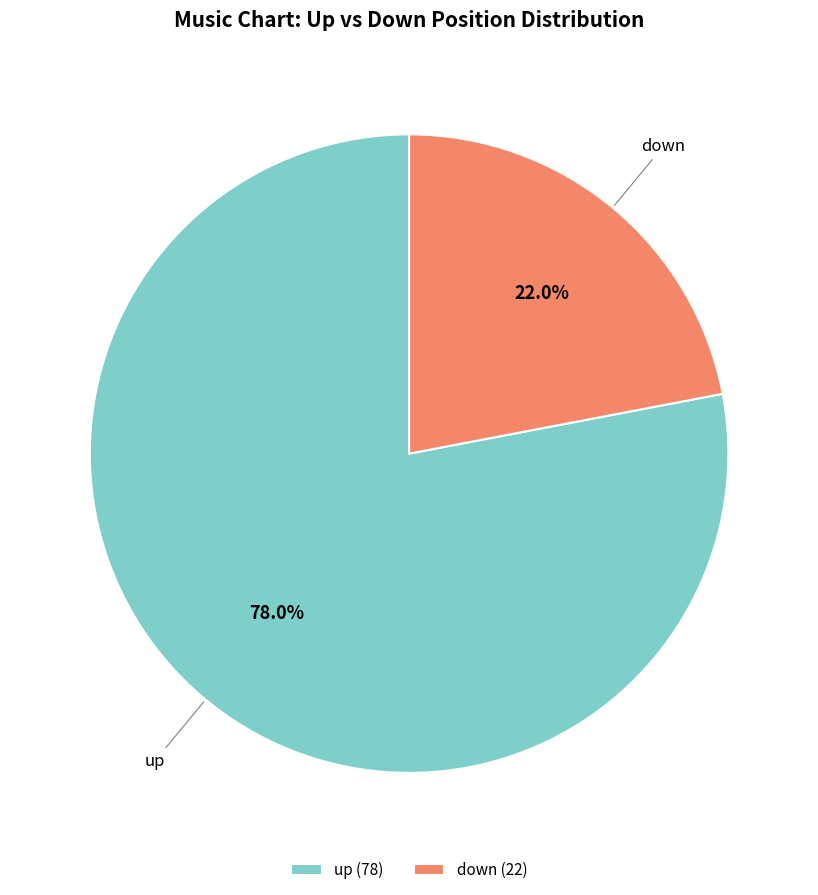

Rank the categories by value from highest to lowest.

up, down